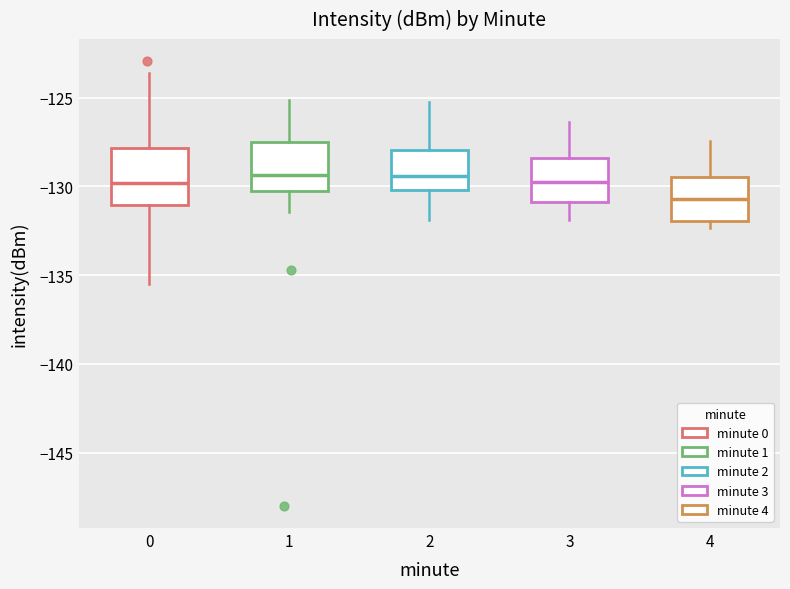

Reading left to right, transcribe this box plot: for each box, give where its median line is, the range the box spans, and where its two whiskers end, as read against the y-axis. The values are not printed on the chart, so give them approximately, as read against the axis.

0: median -130.0, box -131.0 to -128.0, whiskers -135.5 to -123.5
1: median -129.5, box -130.0 to -127.5, whiskers -131.5 to -125.0
2: median -129.5, box -130.0 to -128.0, whiskers -132.0 to -125.0
3: median -129.5, box -131.0 to -128.5, whiskers -132.0 to -126.5
4: median -130.5, box -132.0 to -129.5, whiskers -132.5 to -127.5